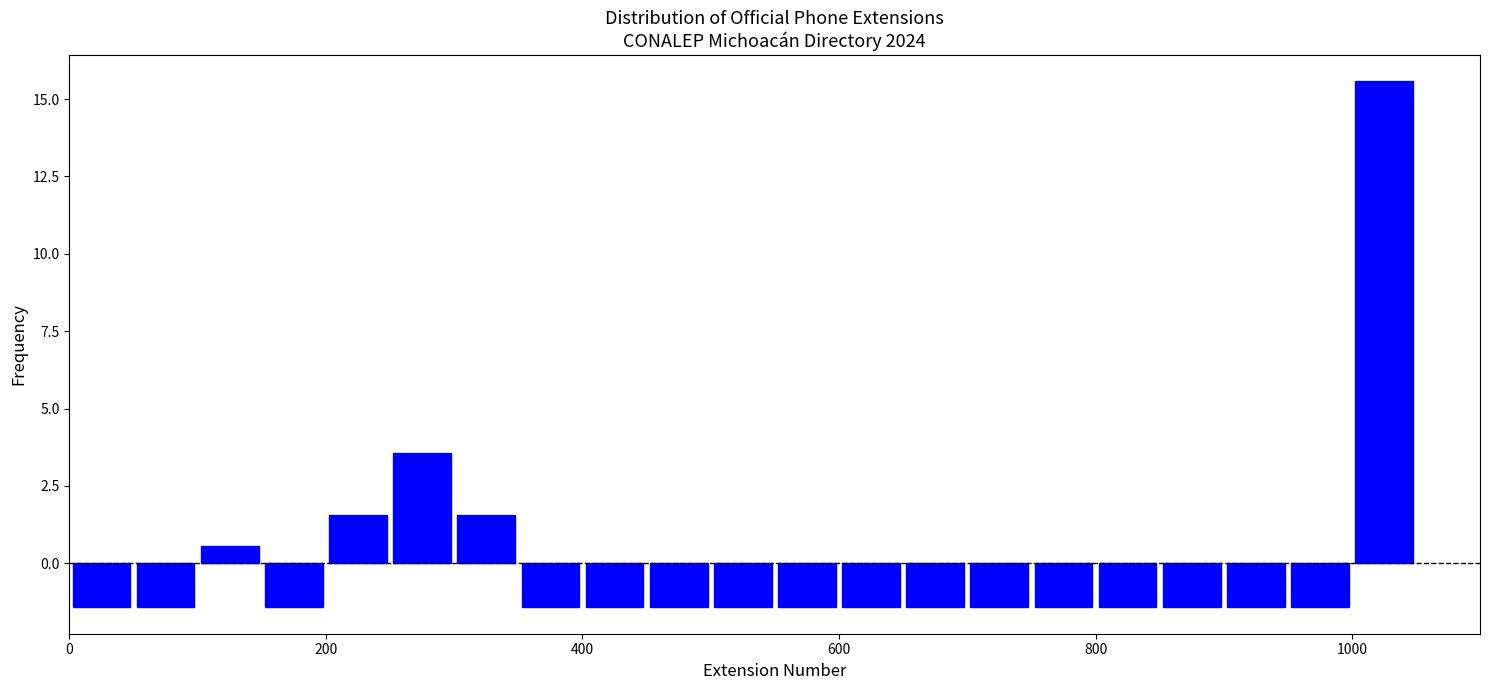

Around what value on the x-axis is the tallest bar? Give the approximate position of its centre, as read against the axis.

1020